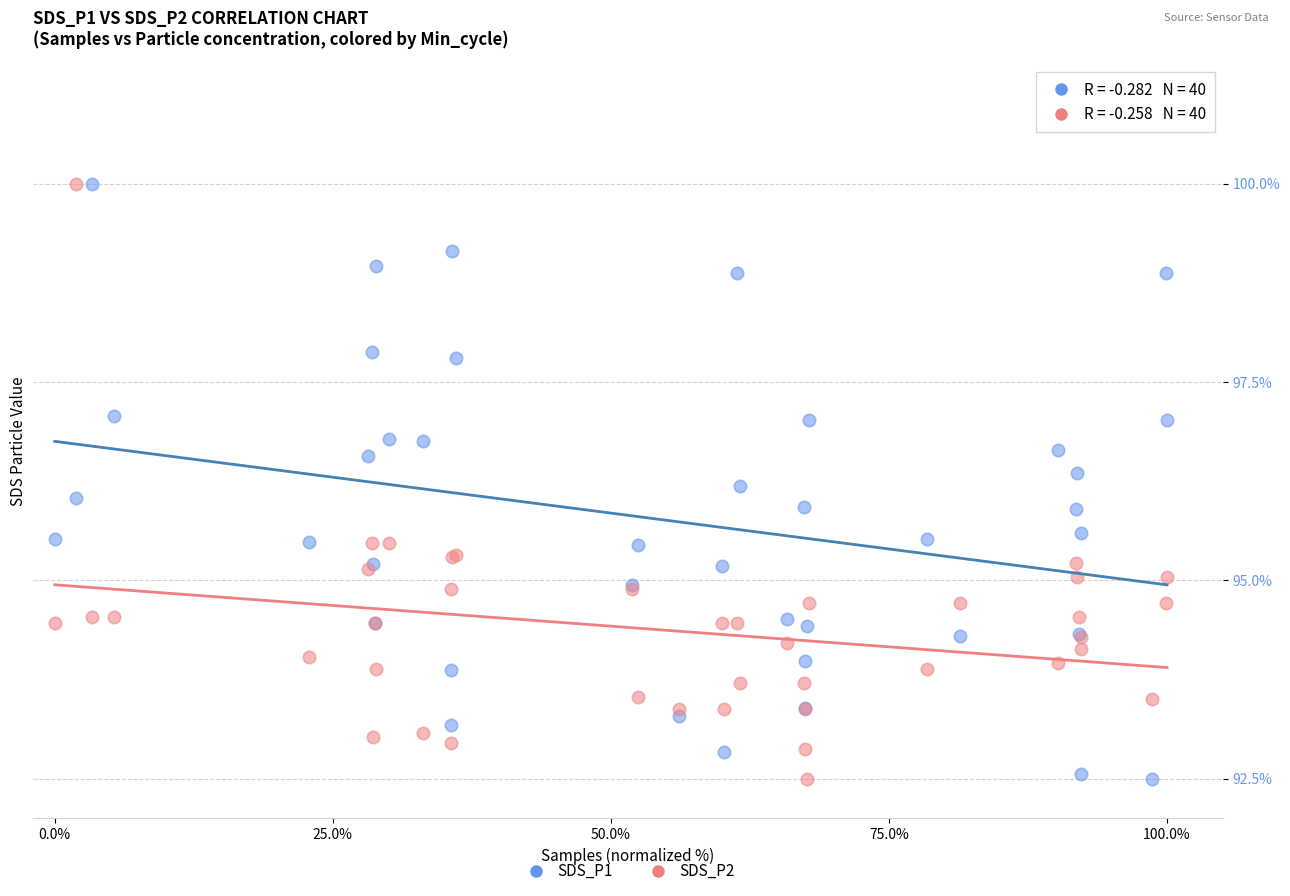

What are all the series names shown in the legend?

SDS_P1, SDS_P2